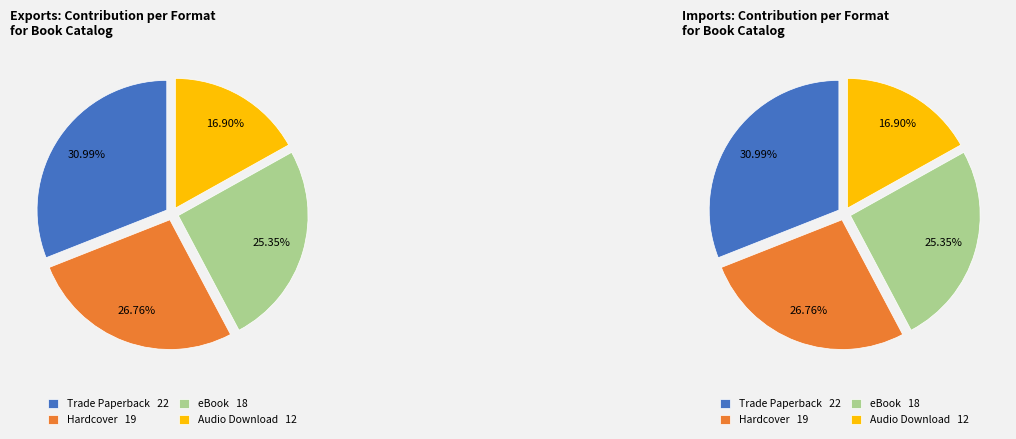

The Trade Paperback slice represents 31% of the pie. True or false?

True